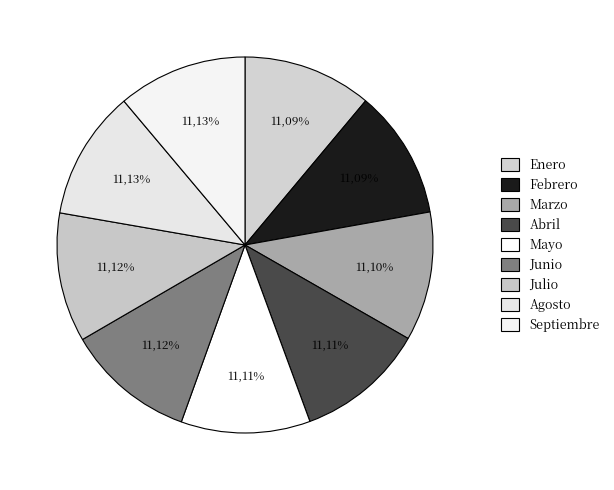

The Abril slice represents 20% of the pie. True or false?

False